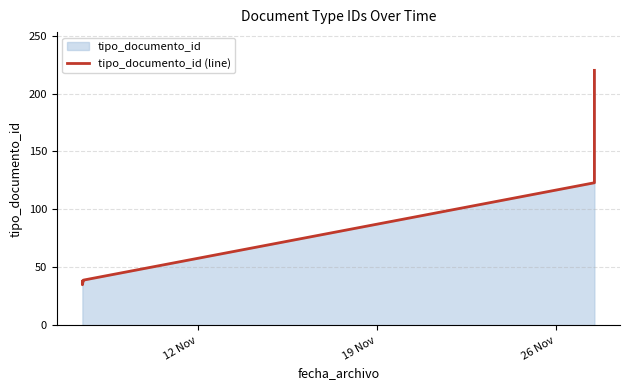

What is the maximum value shown in the chart?

220